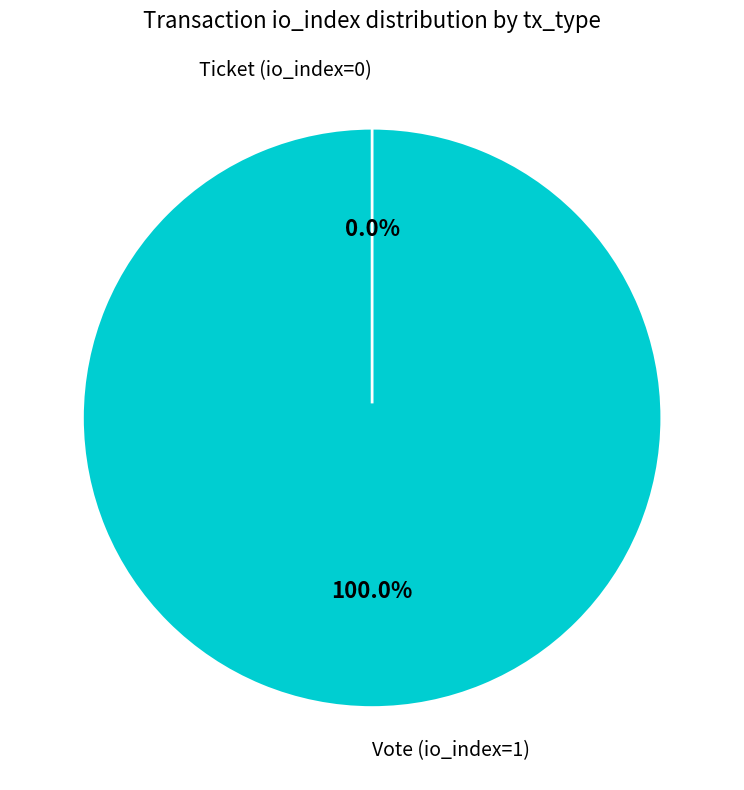

What is the total percentage of Vote (io_index=1) and Ticket (io_index=0)?

100.0%